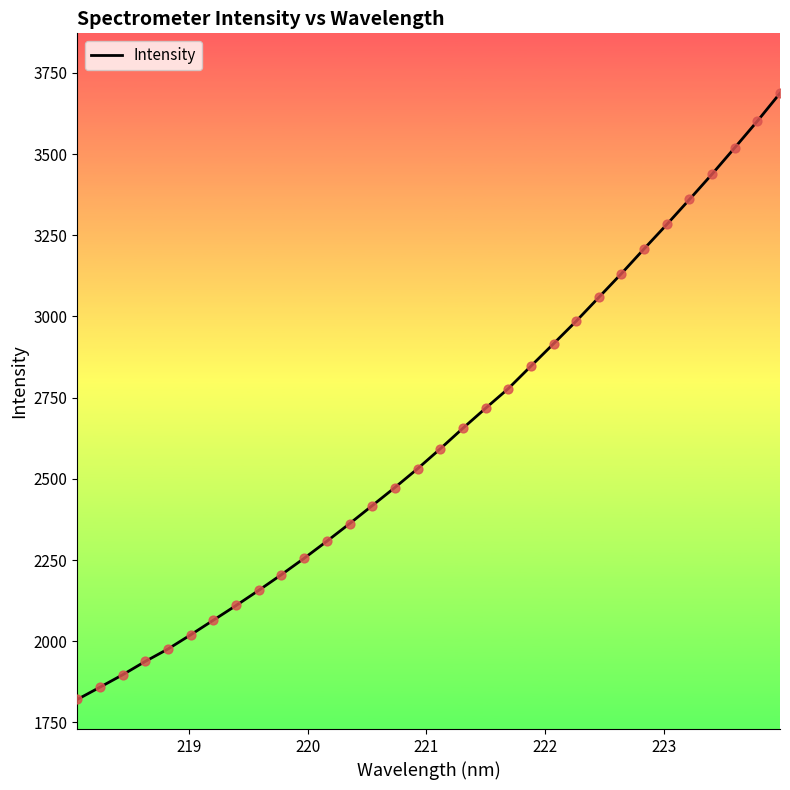

What is the smallest value displayed?

1820.7